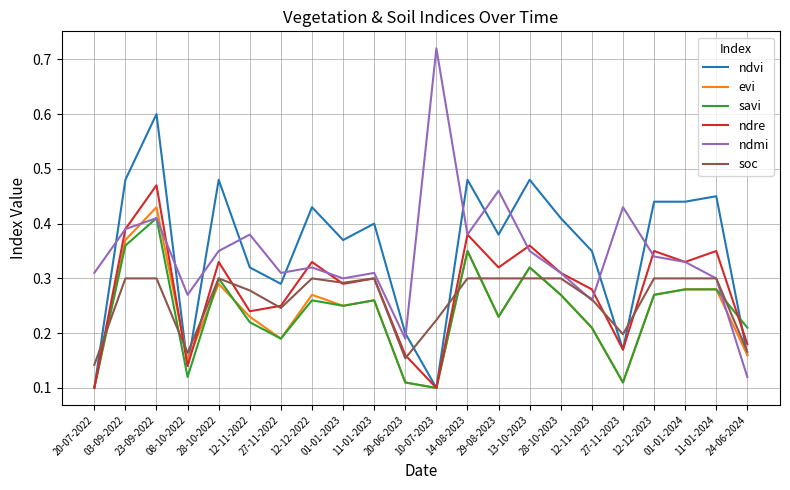

Where do ndvi and ndmi first cross each other?

20-07-2022 and 03-09-2022